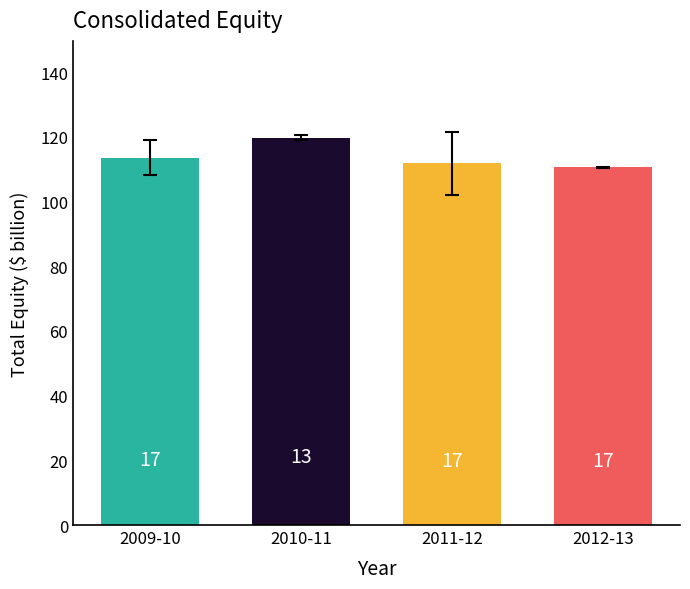

What is the approximate value at 2010-11?

119.7